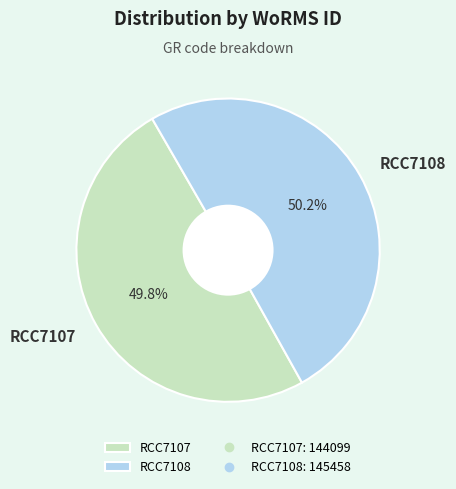

How many segments does this pie chart have?

2